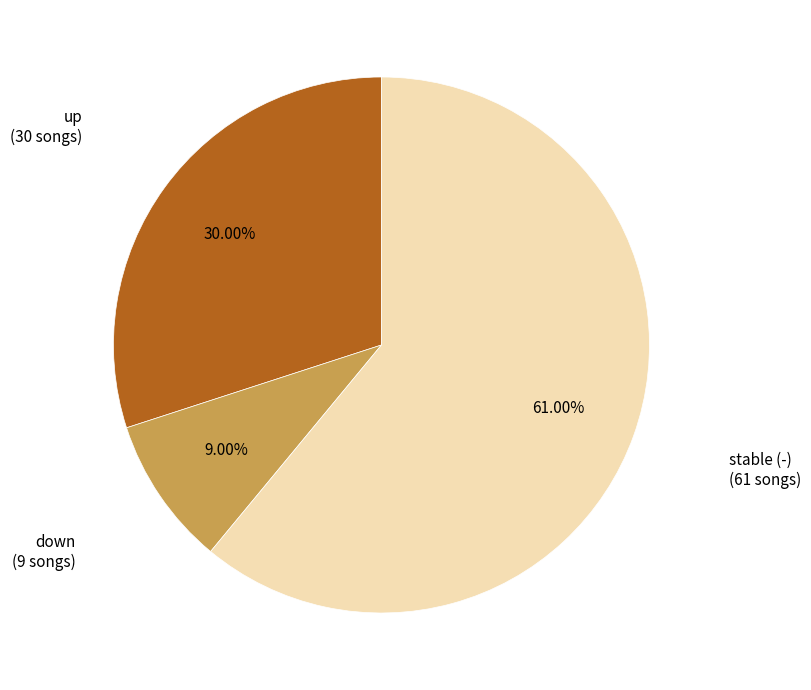

Is there any slice that represents more than half of the pie?

Yes